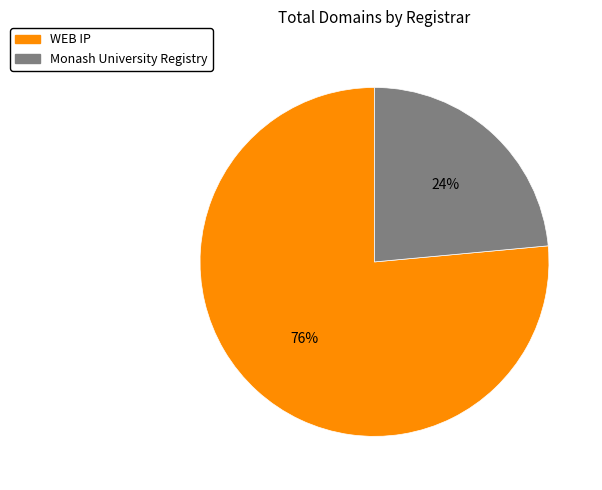

To the nearest percent, what portion does Monash University Registry represent?

24%